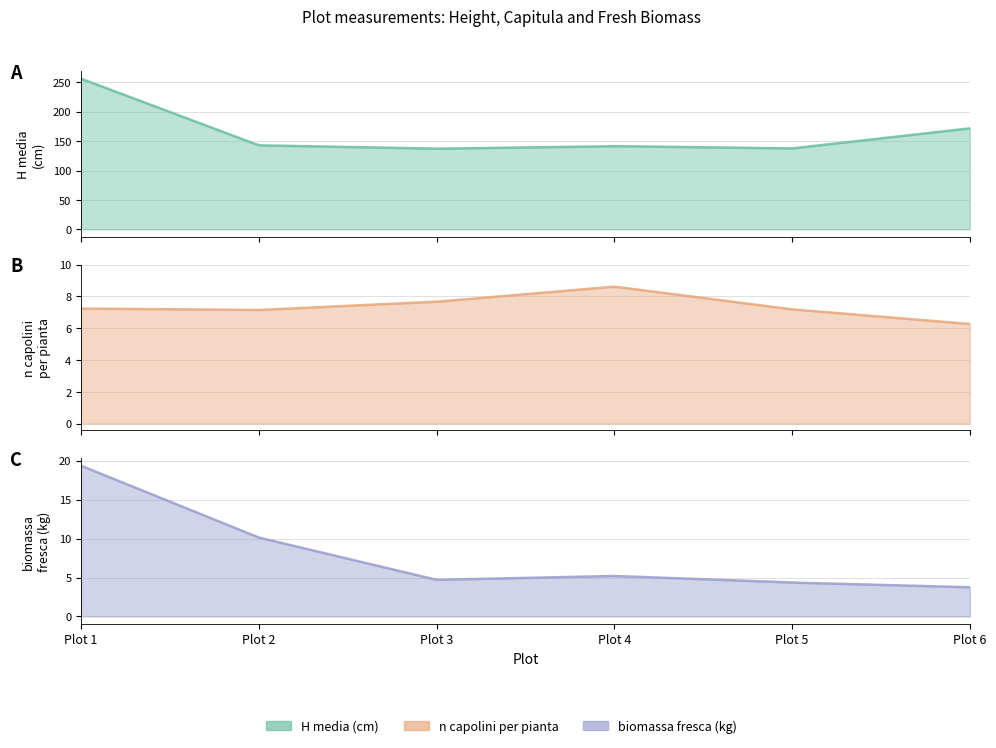

True or false: biomassa fresca (kg) has more than 0 interior local peaks.

True